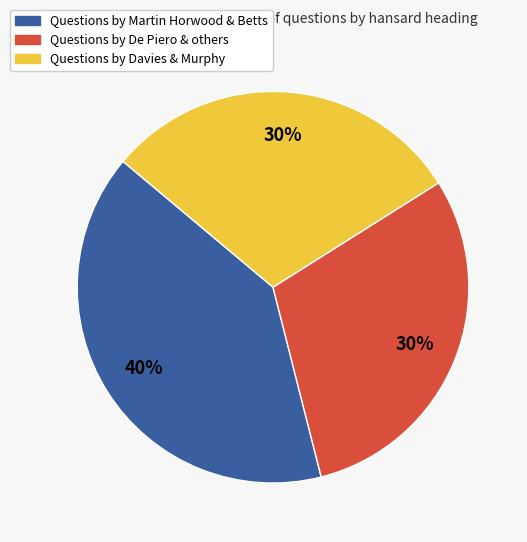

To the nearest percent, what is the average slice percentage?

33%